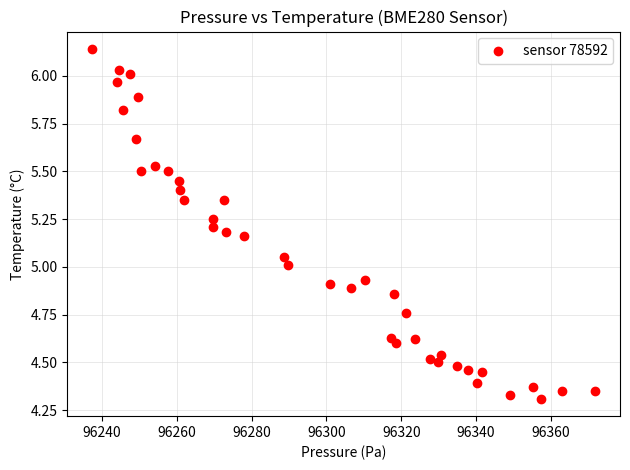

What is the range of Y values (max minus min)?

1.8